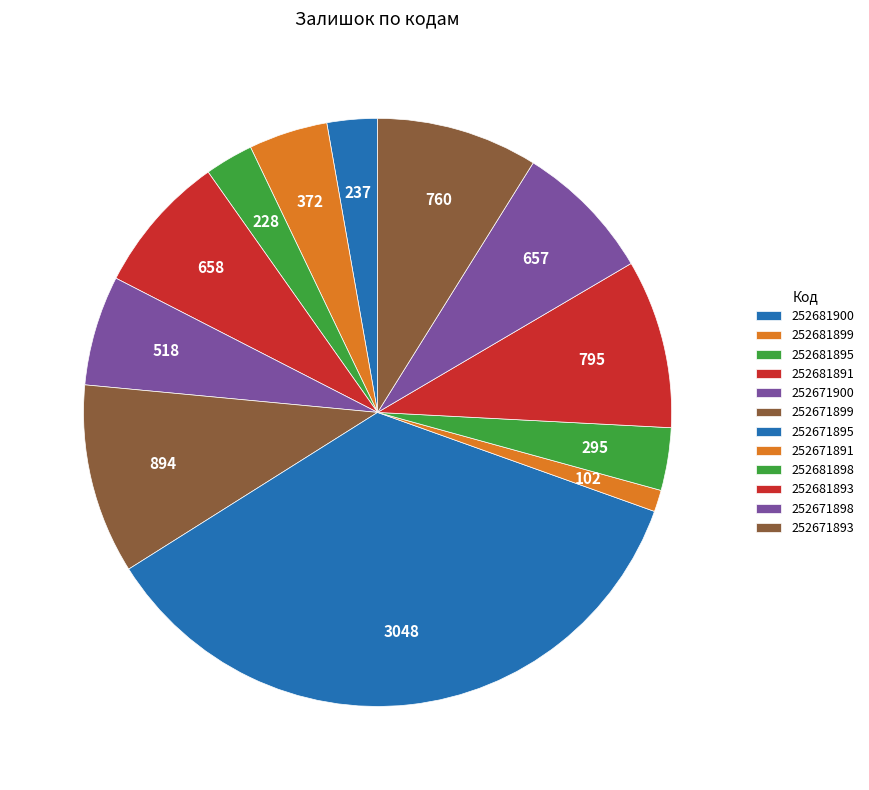

Is it true that 252671899 is 10% of the pie?

True